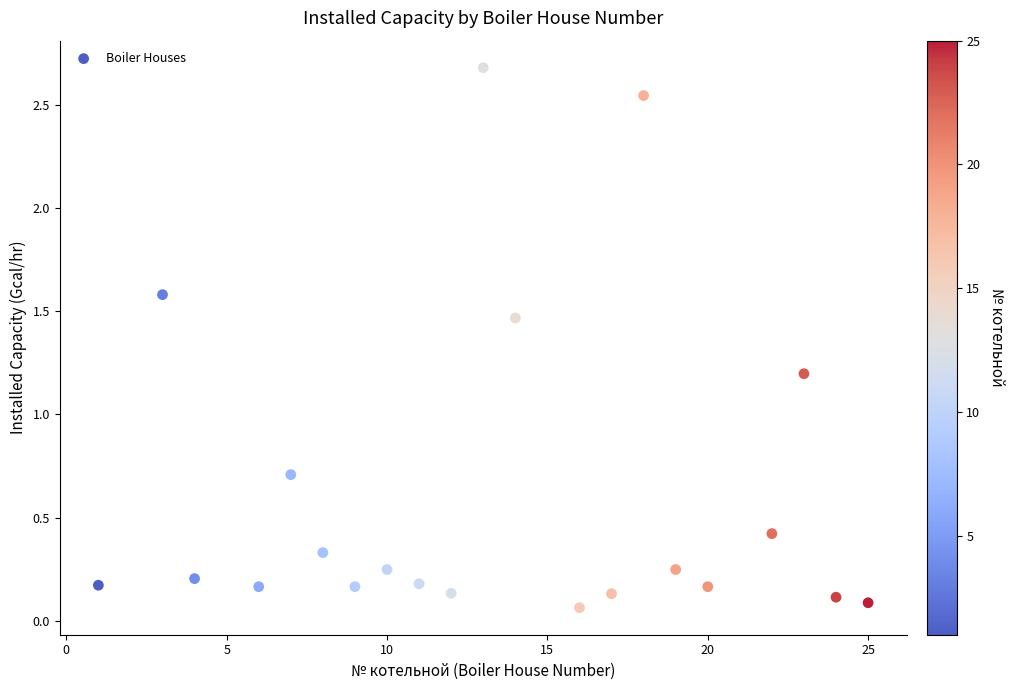

What is the range of Y values (max minus min)?

2.6